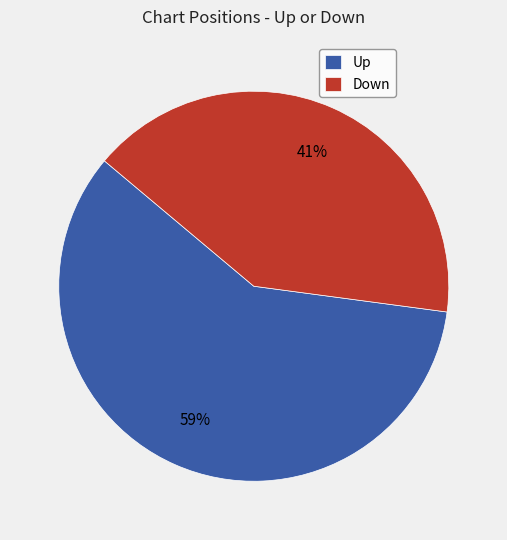

Does any single category account for the majority?

Yes